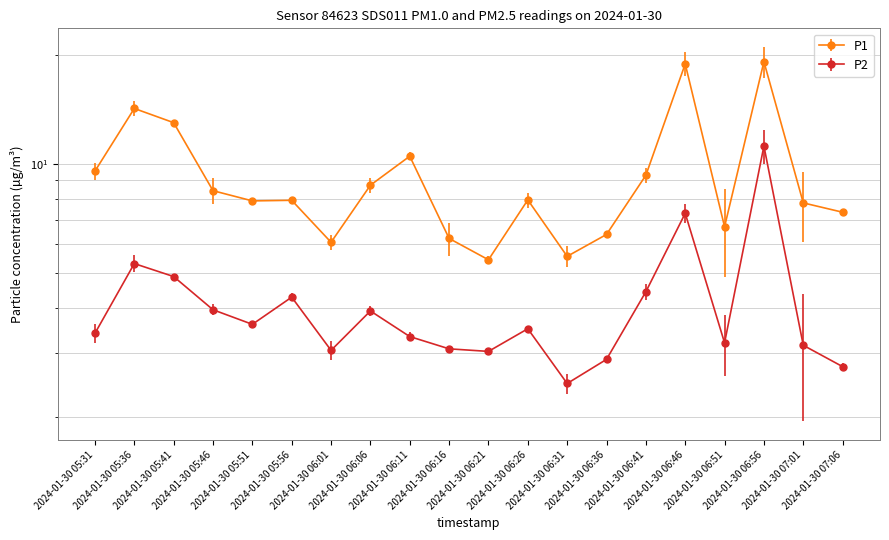

Reading left to right, what are all the values shown in this chart?

P1: 9.6	14.2	13.0	8.4	7.9	7.9	6.1	8.7	10.5	6.2	5.4	8.0	5.5	6.4	9.3	18.9	6.7	19.2	7.8	7.3
P2: 3.4	5.3	4.9	4.0	3.6	4.3	3.0	3.9	3.3	3.1	3.0	3.5	2.5	2.9	4.4	7.3	3.2	11.2	3.1	2.8